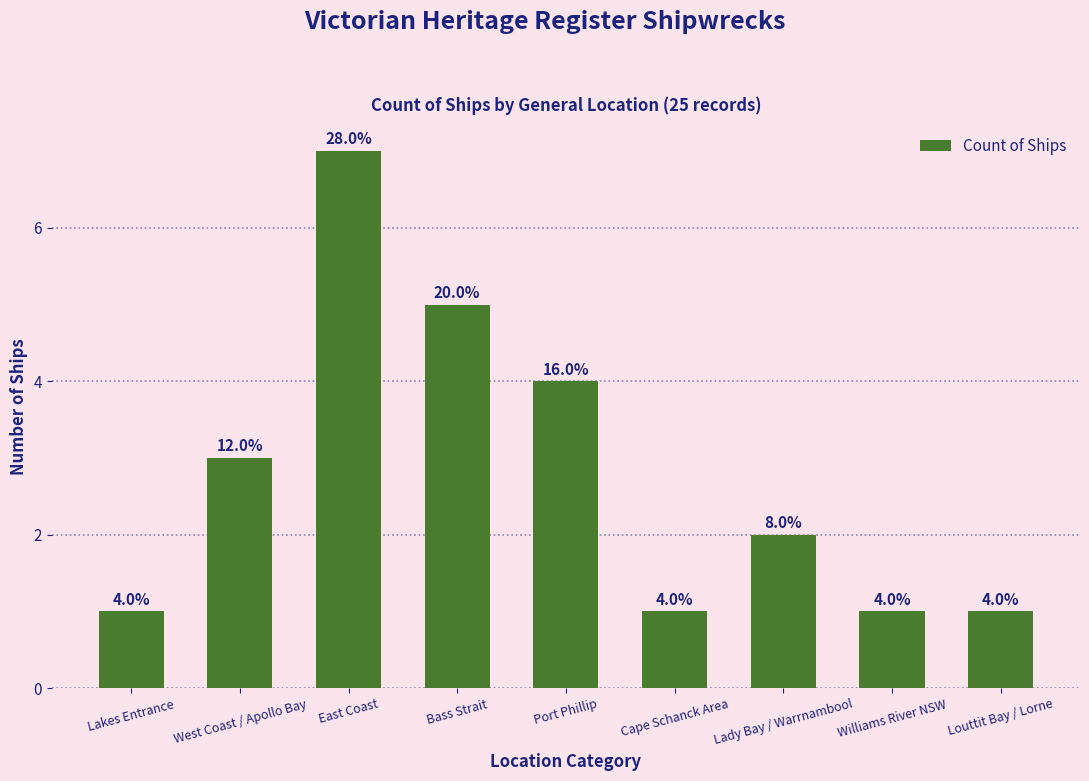

The chart shows a value of 1 at Lakes Entrance. True or false?

True